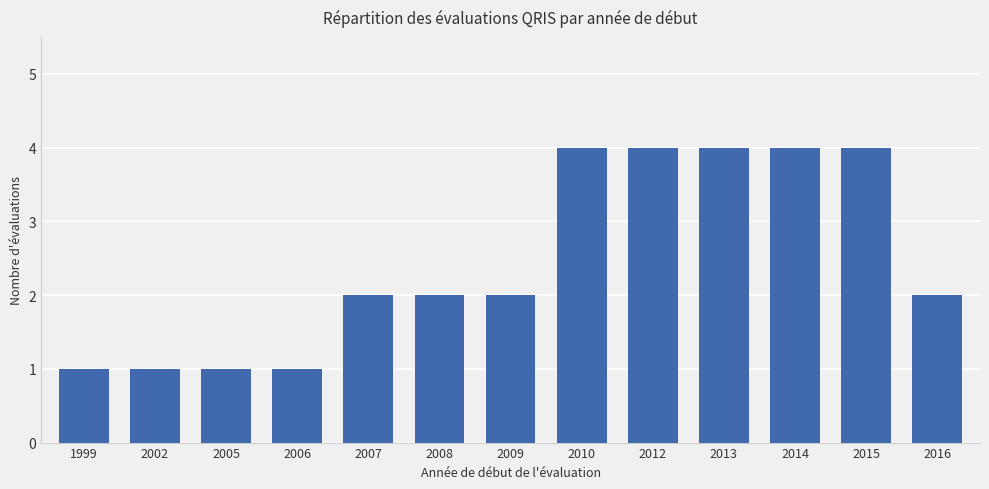

The chart shows a value of 1 at 2016. True or false?

False